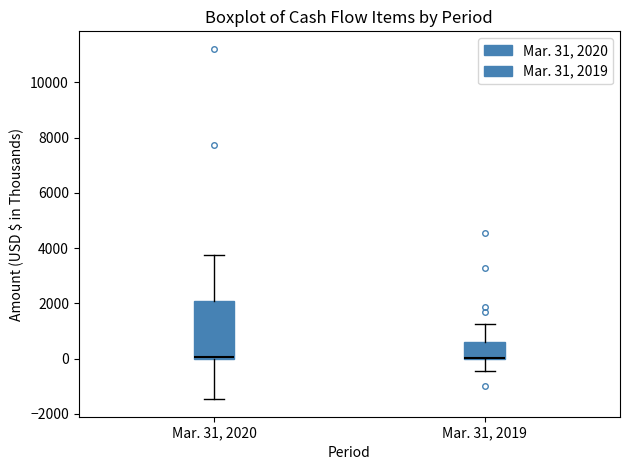

Which box is the tallest, from its lower edge to its upper edge?

Mar. 31, 2020